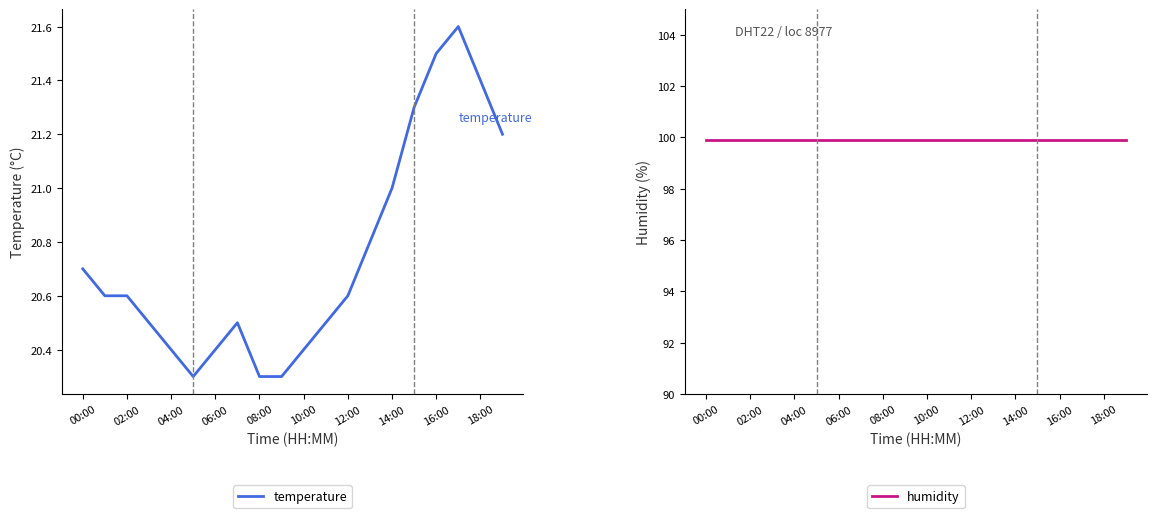

What is the value of the humidity point at the 13th from the left?

99.9